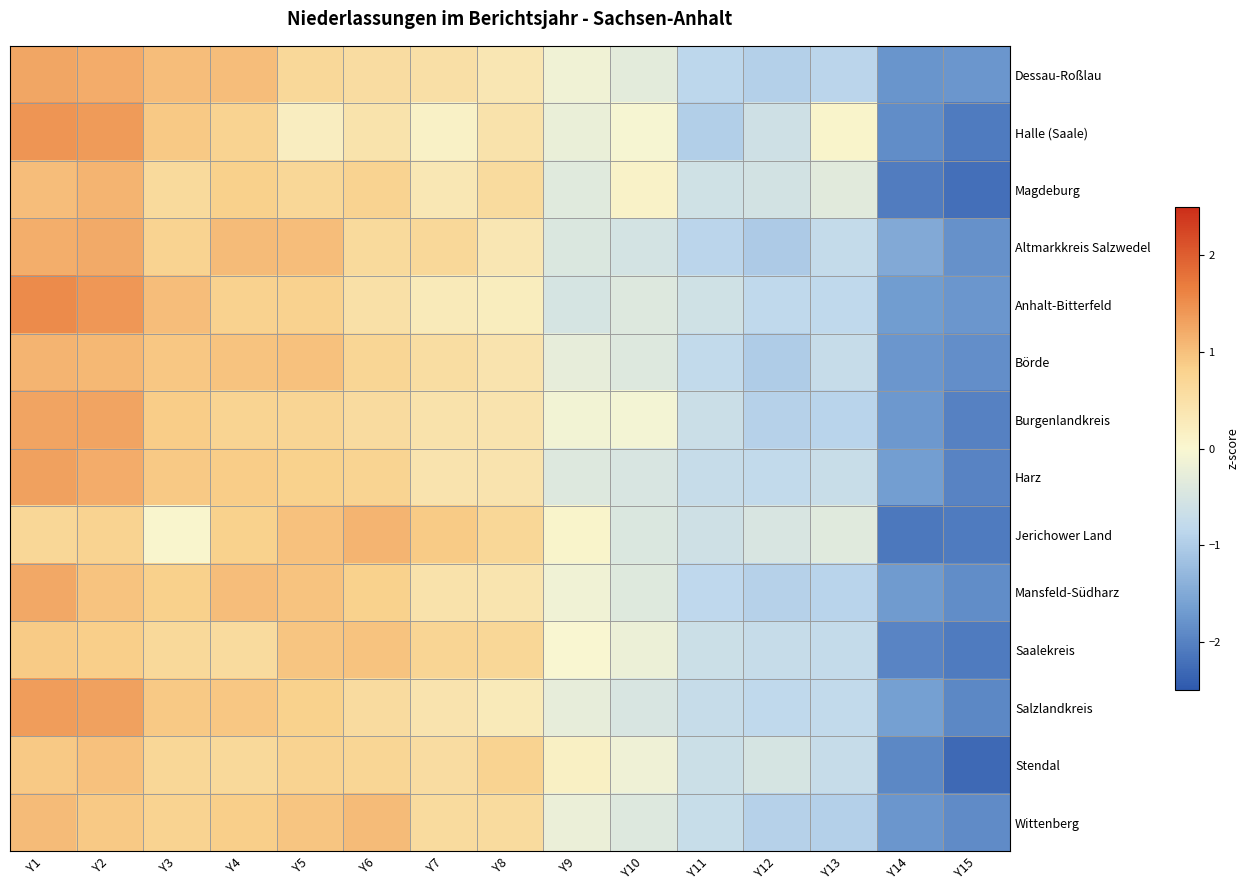

At which category does the chart reach its peak across all series?

Y1